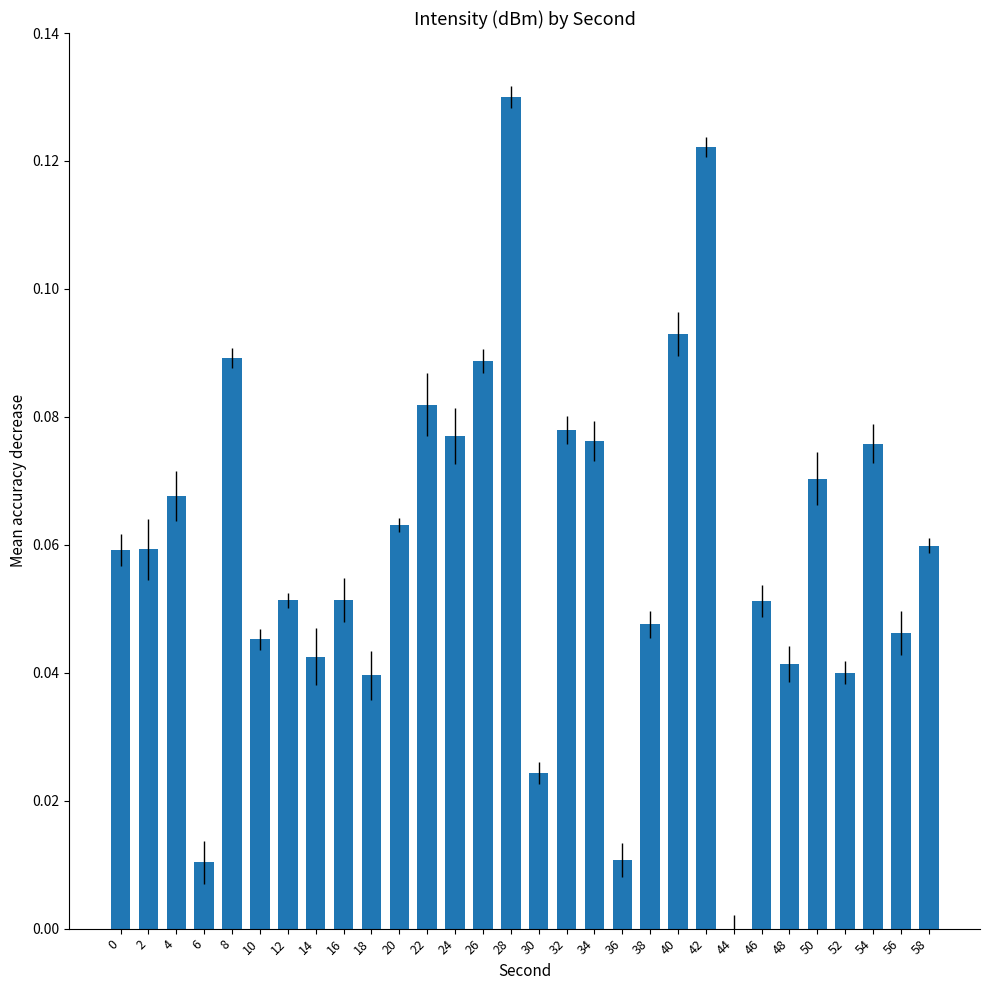

True or false: the data shows 0.0 at 0.

False